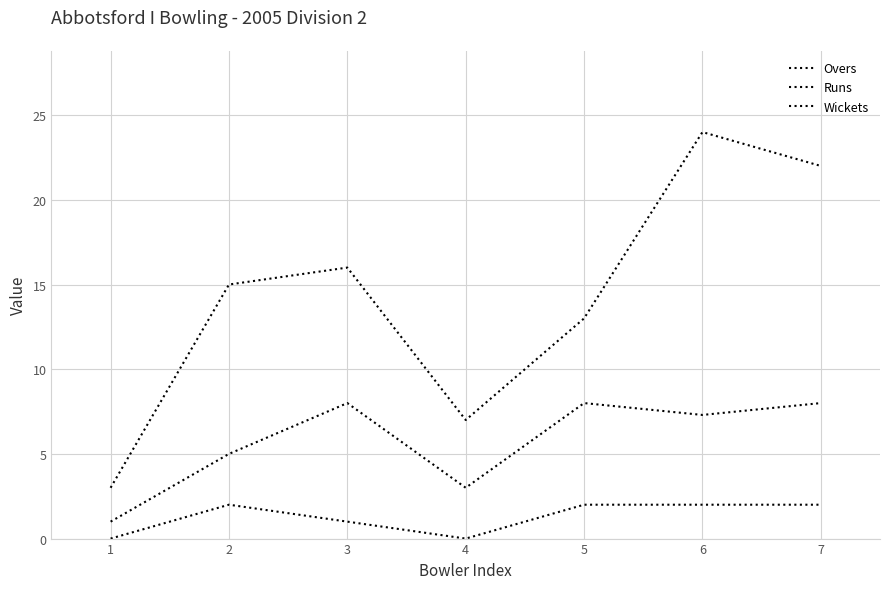

Rank the series by their maximum value, from highest to lowest.

Runs, Overs, Wickets